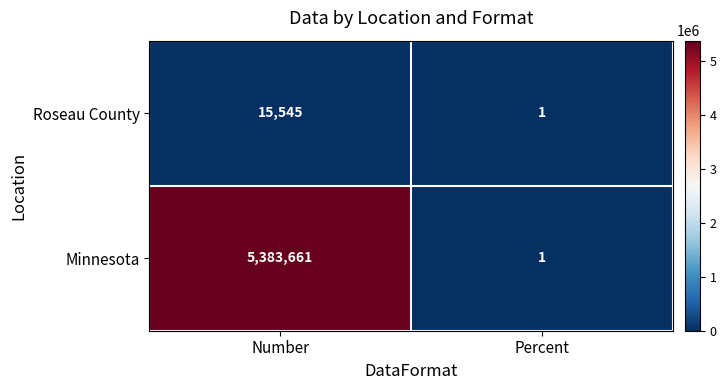

The Roseau County series shows 6419 at Number. True or false?

False